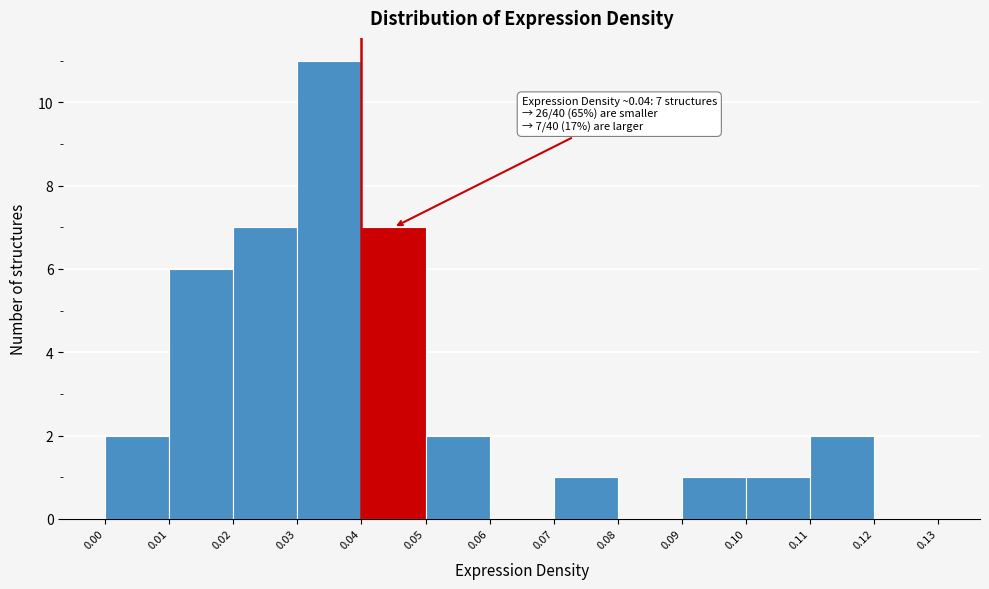

Which range on the x-axis has the tallest bar?

0.03 to 0.04